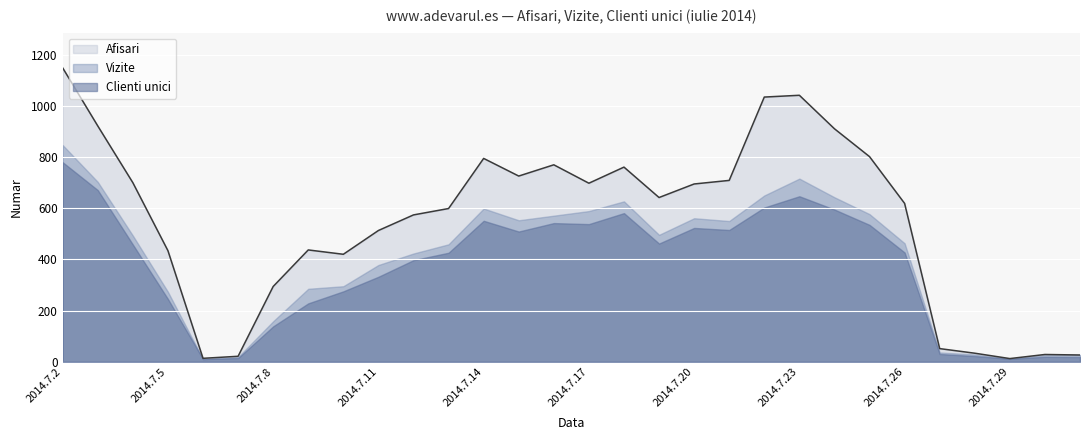

What is the sum of the Afisari values at 2014.7.29 and 2014.7.21?

721